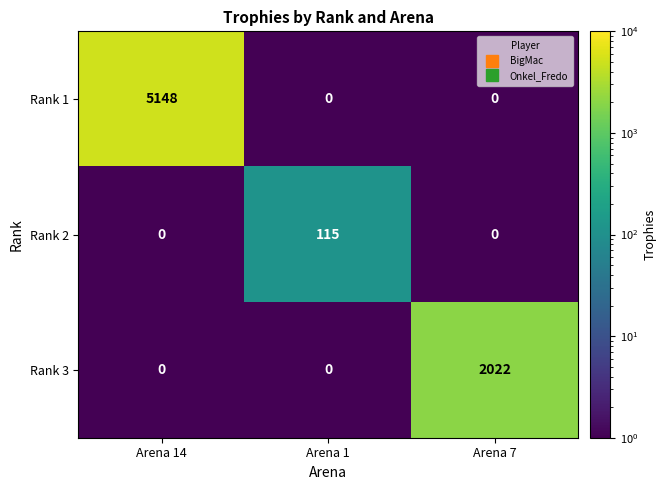

Is it true that Rank 3 equals -1067 at Arena 1?

False